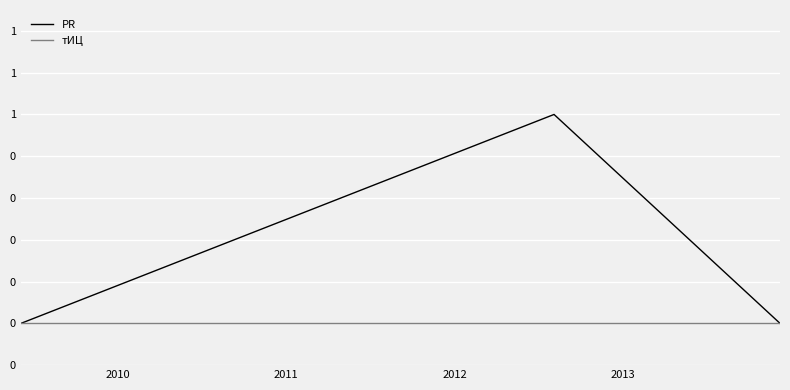

List the series in order of their peak value, lowest first.

тИЦ, PR